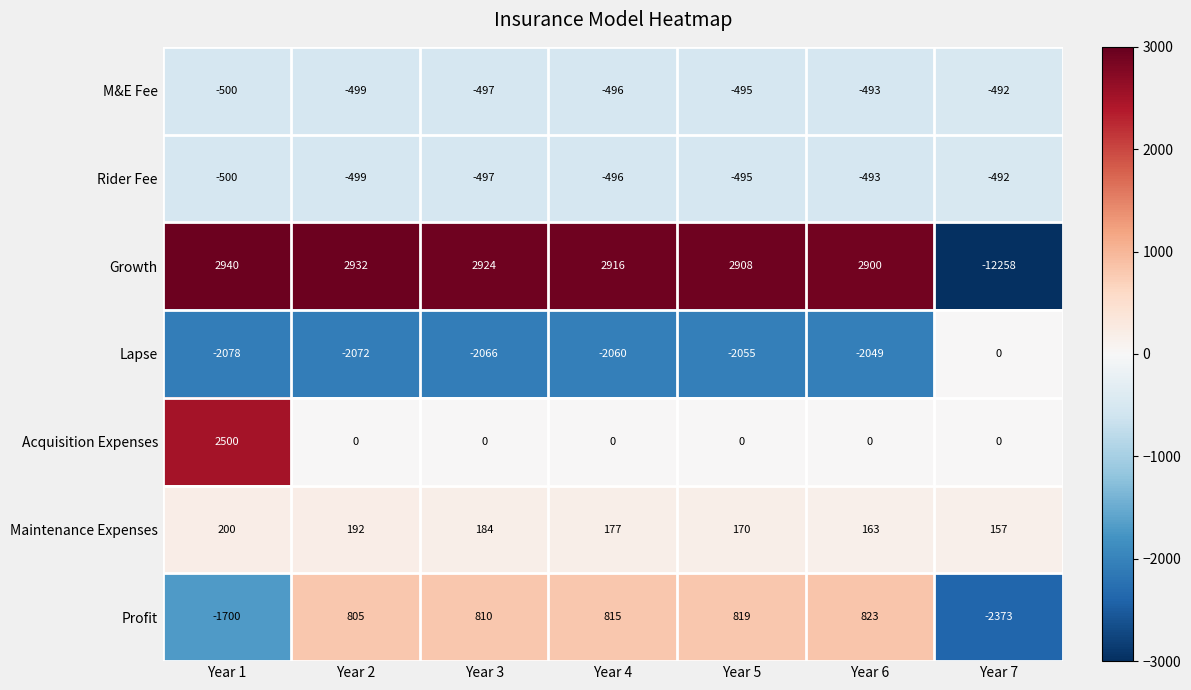

What is the total value across all series at Year 5?

852